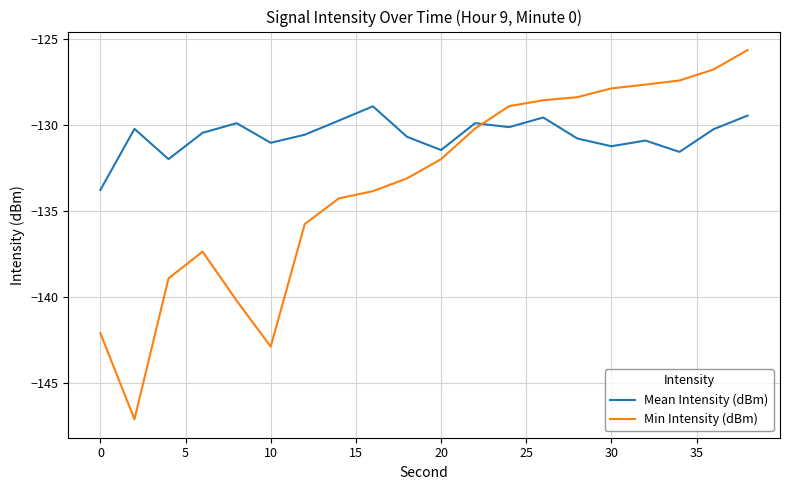

Which series ends up on top after the final intersection of Mean Intensity (dBm) and Min Intensity (dBm)?

Min Intensity (dBm)